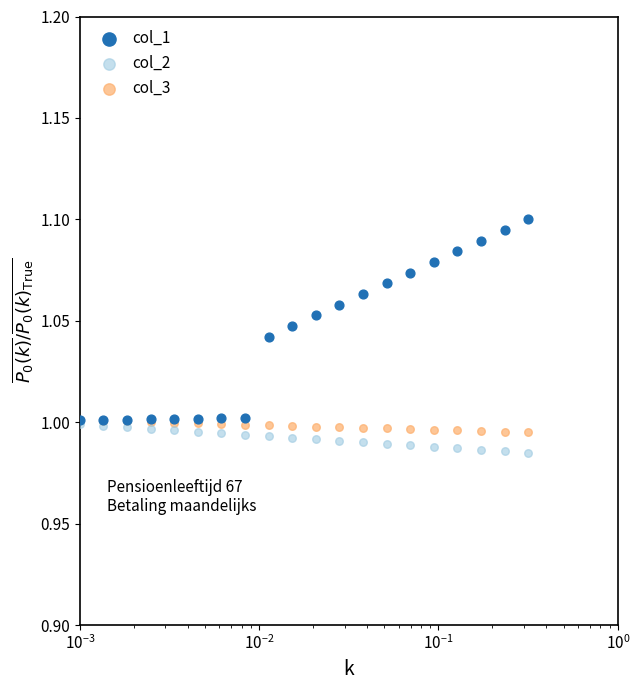

At how many categories does at least one series exceed 1?

20